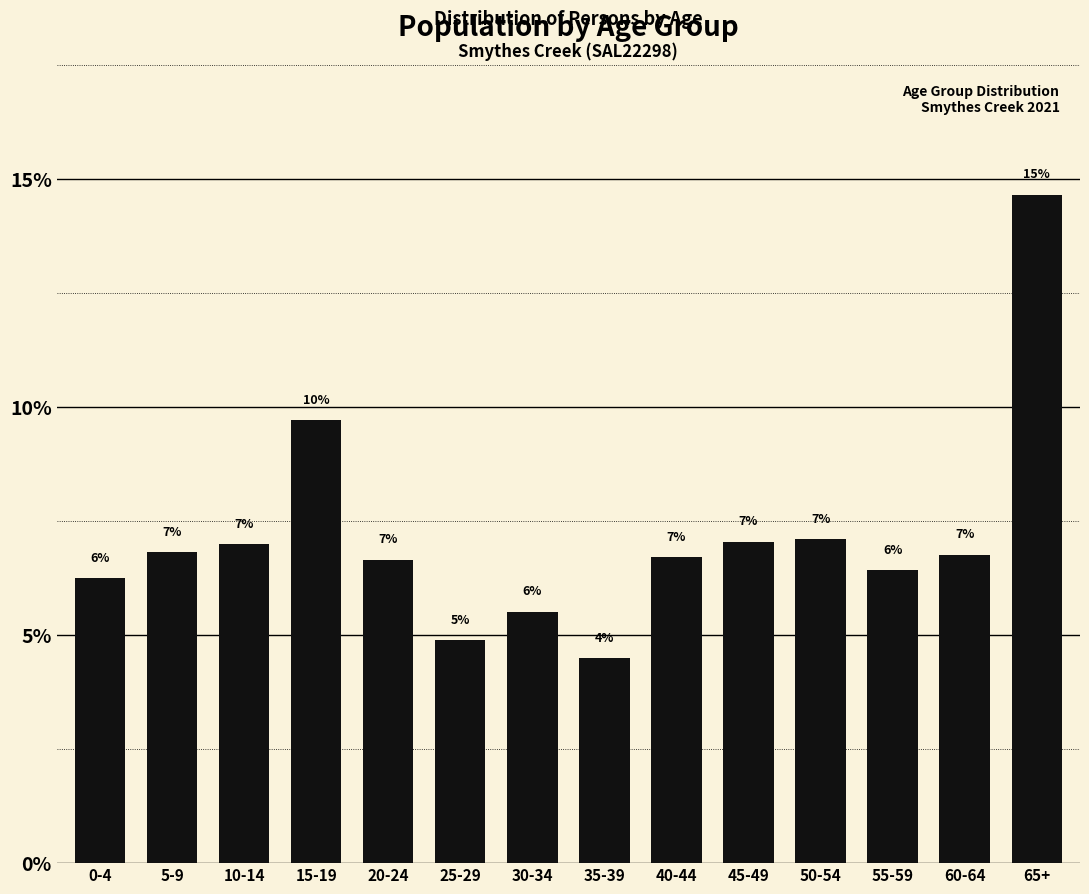

The chart shows a value of 5.3 at 15-19. True or false?

False